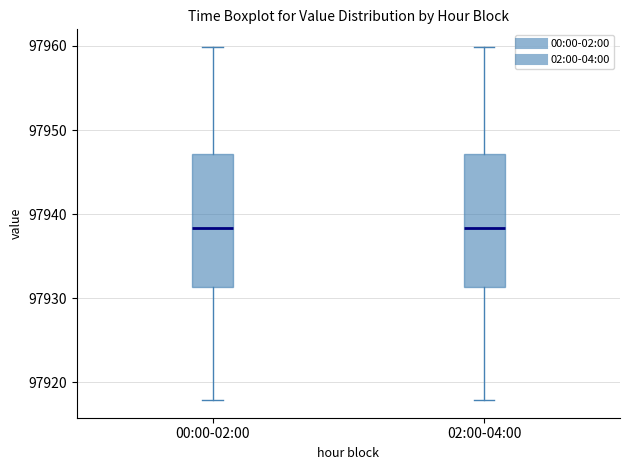

Reading left to right, read every box against the y-axis: the position of its median line, the range the box covers, and the ends of its whiskers. The values are not printed on the chart, so give them approximately, as read against the axis.

00:00-02:00: median 97938, box 97931 to 97947, whiskers 97918 to 97960
02:00-04:00: median 97938, box 97931 to 97947, whiskers 97918 to 97960